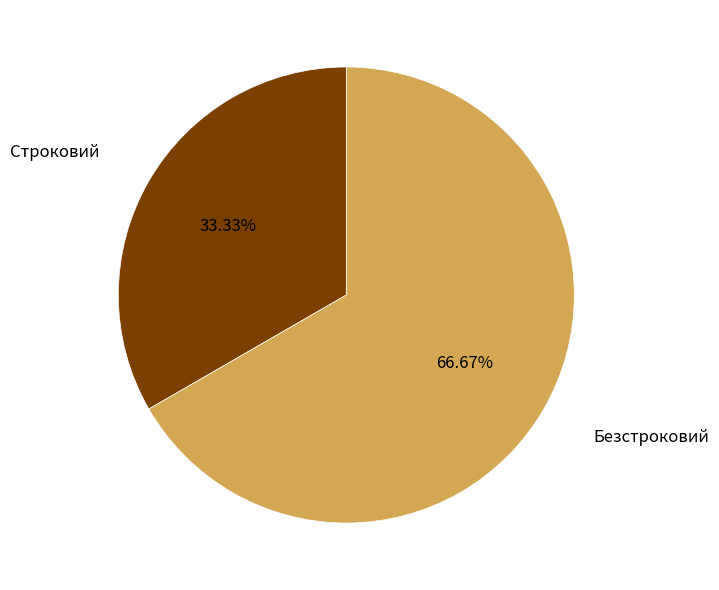

Is there any slice that represents more than half of the pie?

Yes